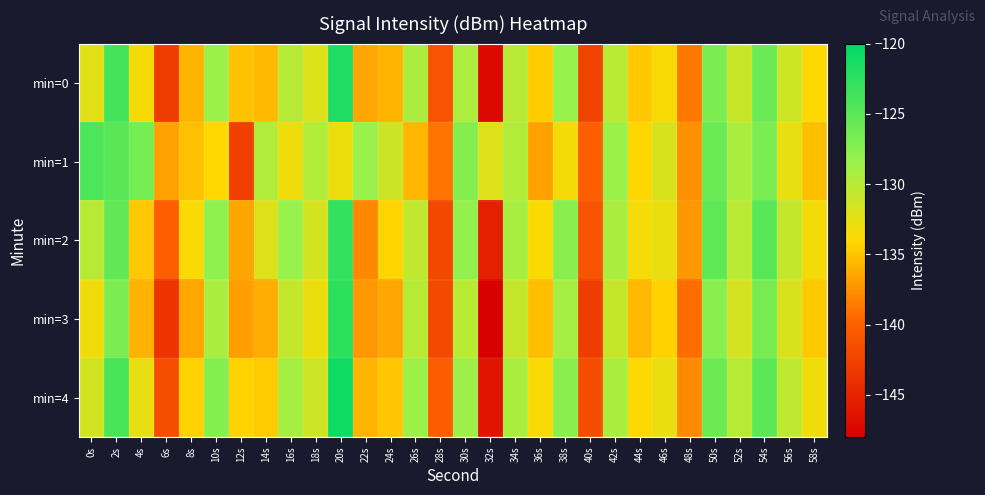

Rank the series by their maximum value, from highest to lowest.

min=4, min=0, min=3, min=2, min=1